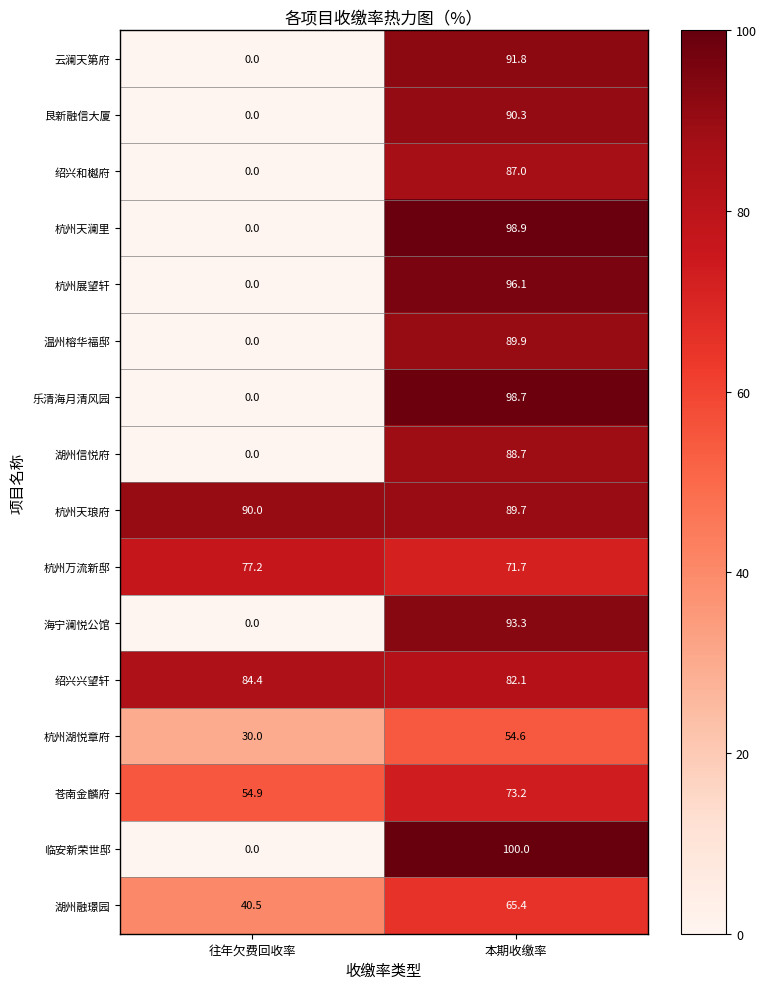

Is it true that 湖州融璟园 equals 86.3 at 本期收缴率?

False